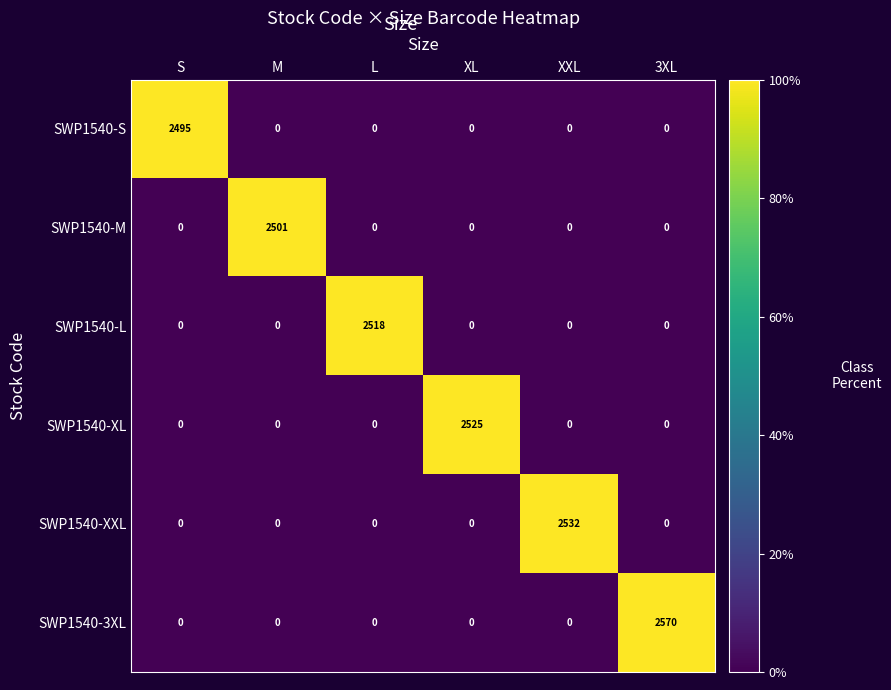

Between S and L, which series saw the biggest shift?

SWP1540-L